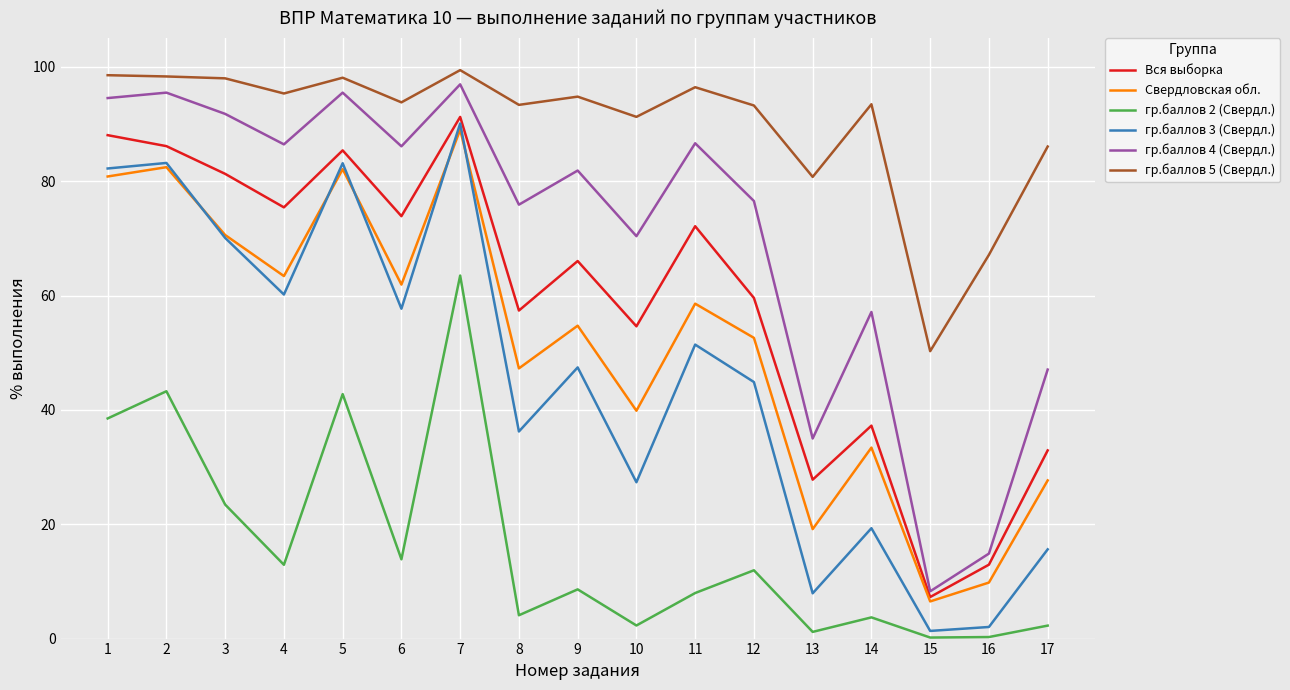

Is it true that гр.баллов 5 (Свердл.) equals 96.5 at 11?

True